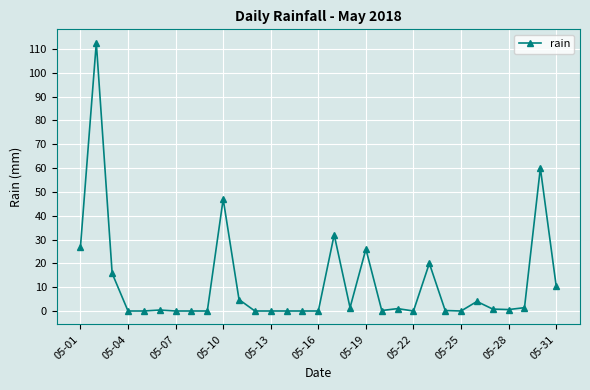

What is the sum of all values?

365.4